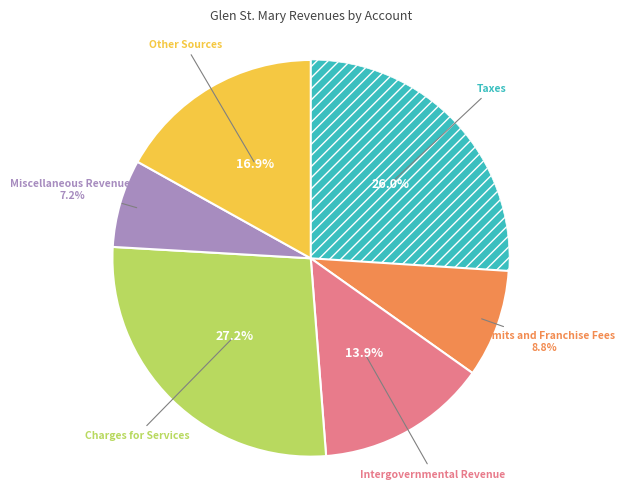

Is there any slice that represents more than half of the pie?

No